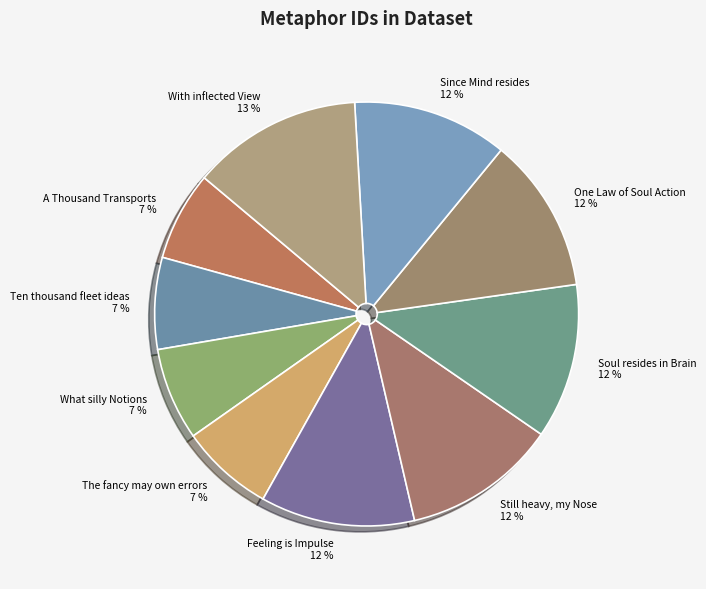

Count the number of slices in the pie.

10